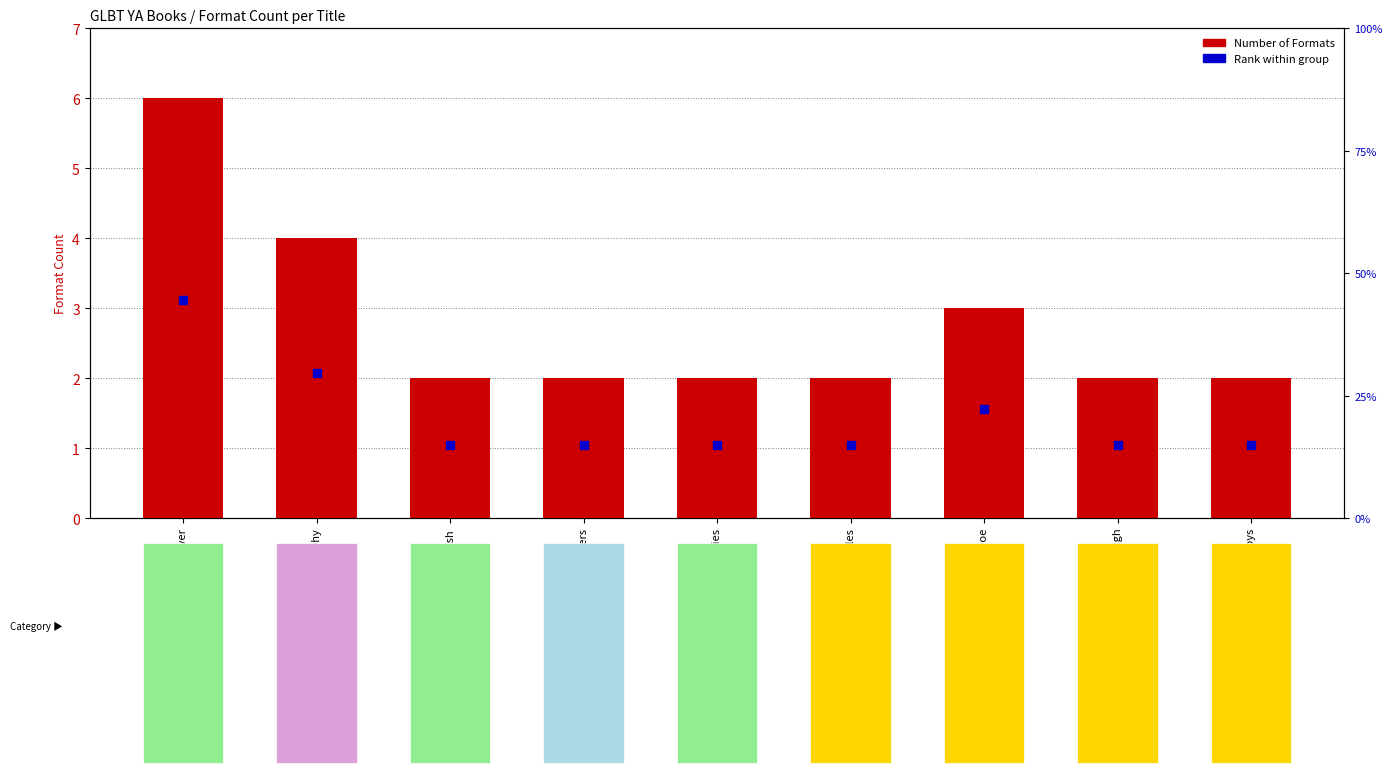

Is the value of Number of Formats at Rainbow Boys greater than the value of Rank within group at Parrotfish?

Yes